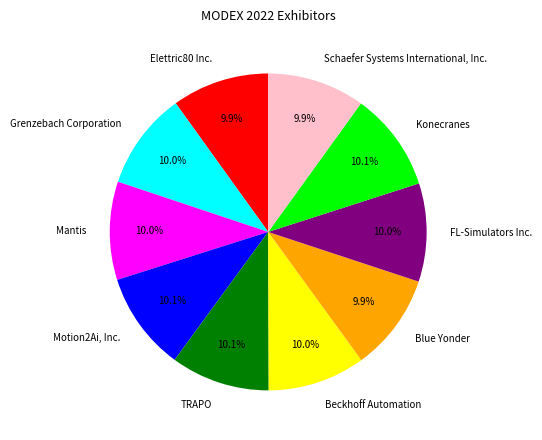

What portion of the pie excludes Grenzebach Corporation?

90.0%